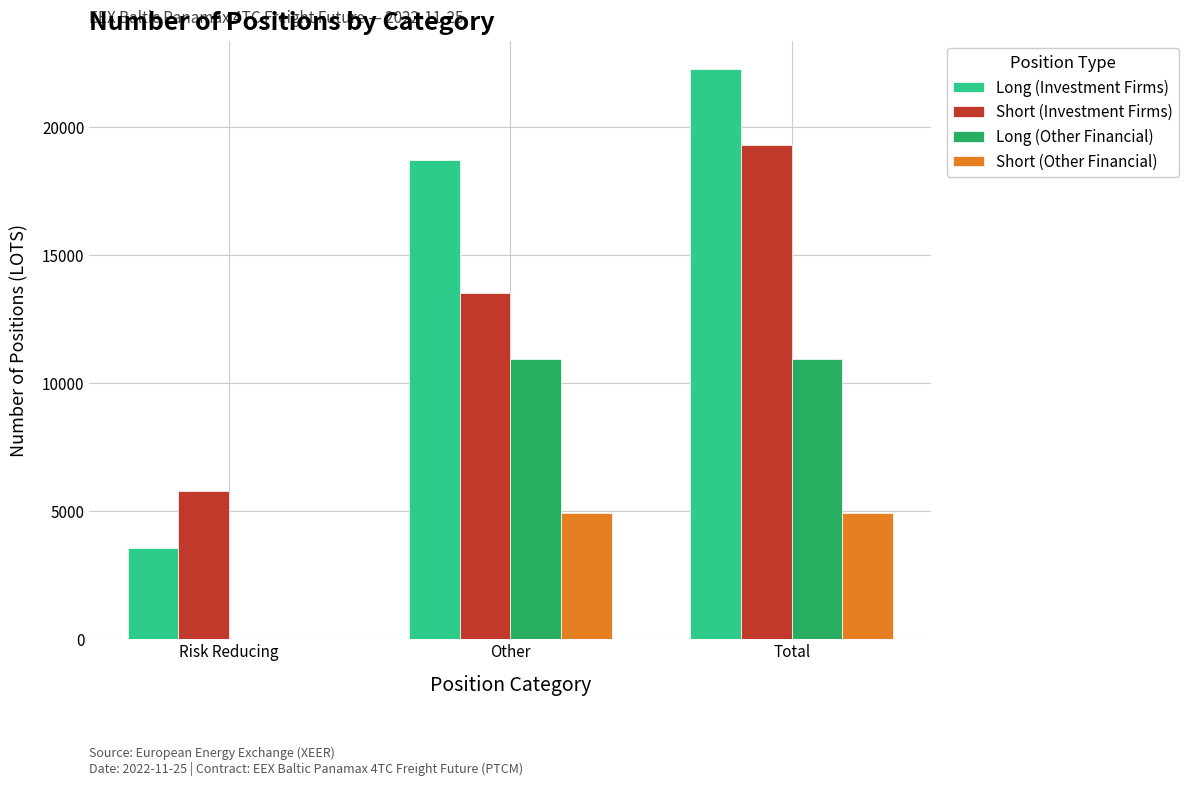

Which label corresponds to the largest value in the chart?

Total